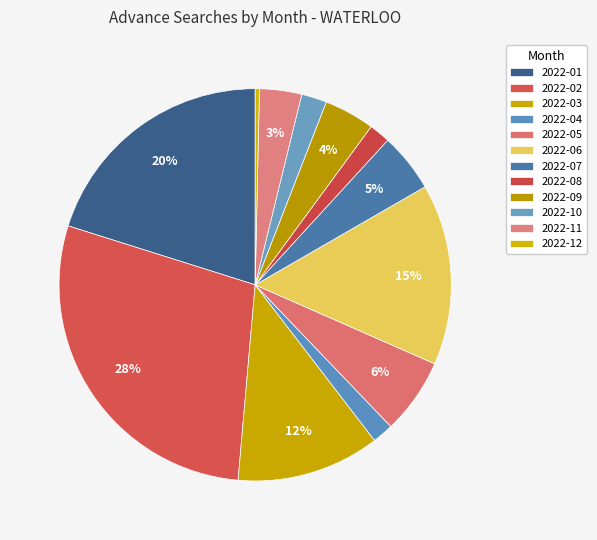

How many slices are in this pie chart?

12